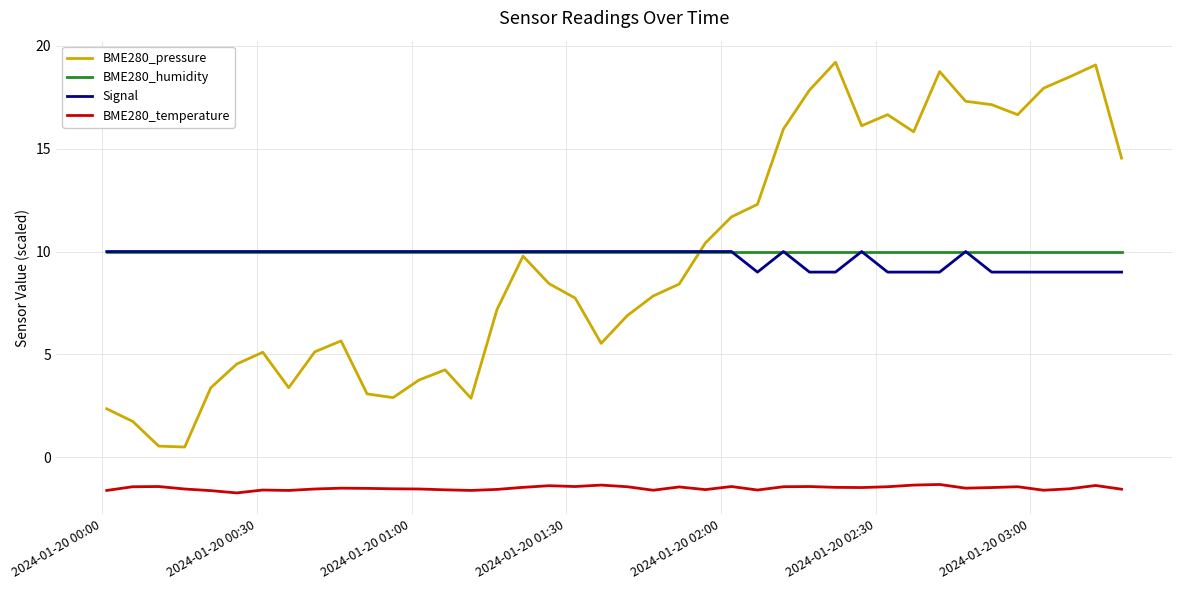

True or false: BME280_temperature and BME280_pressure intersect in this chart.

False